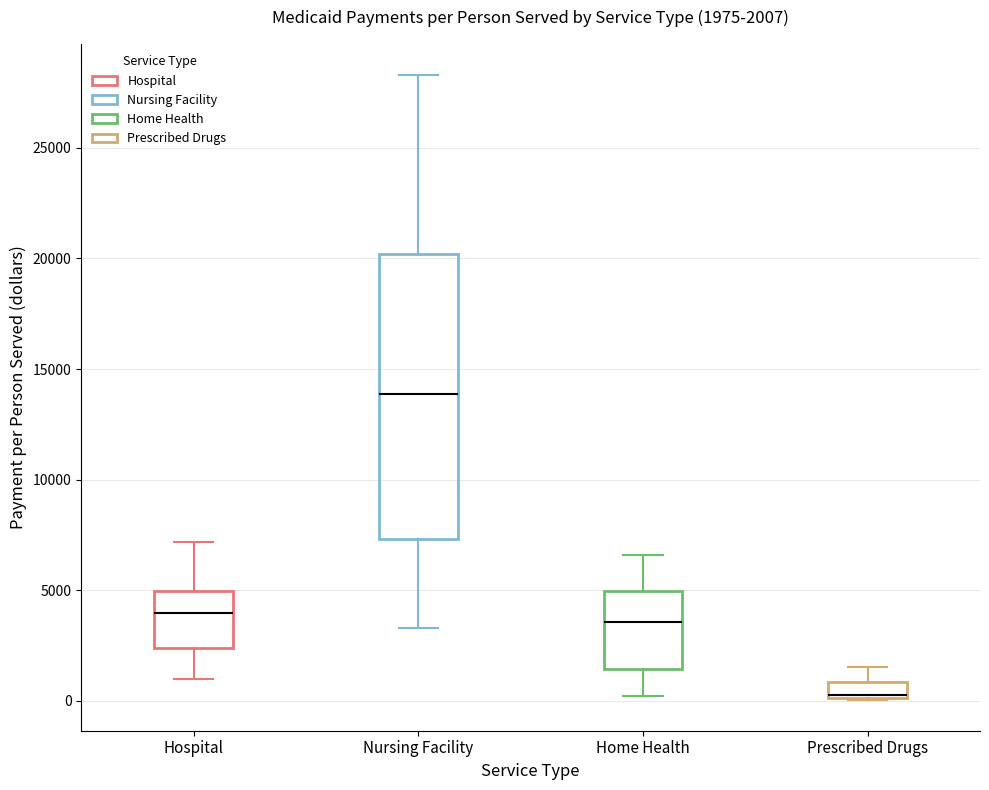

Which box is the tallest, from its lower edge to its upper edge?

Nursing Facility